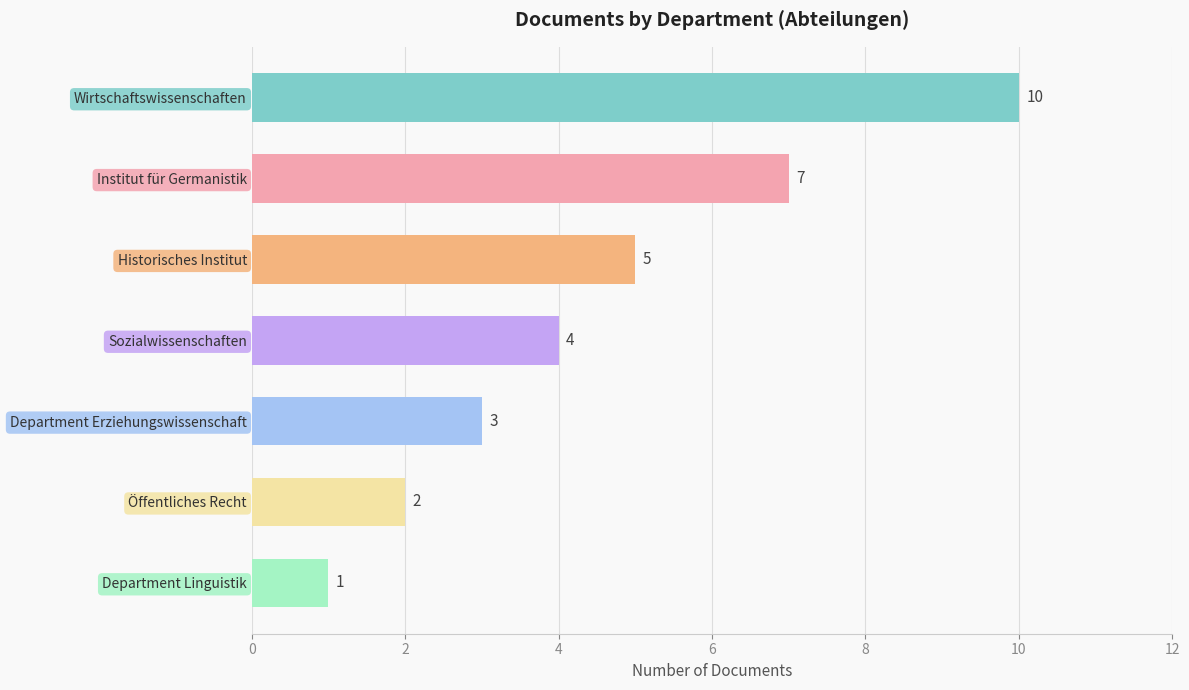

Rank the categories by value from highest to lowest.

Wirtschaftswissenschaften, Institut für Germanistik, Historisches Institut, Sozialwissenschaften, Department Erziehungswissenschaft, Öffentliches Recht, Department Linguistik